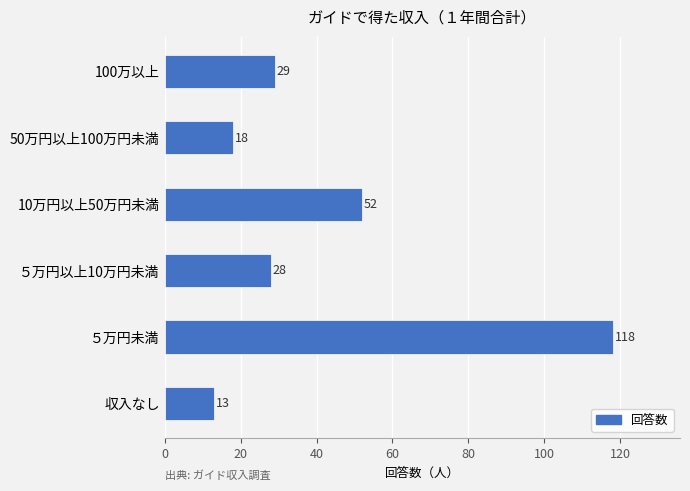

What is the sum of all values?

258